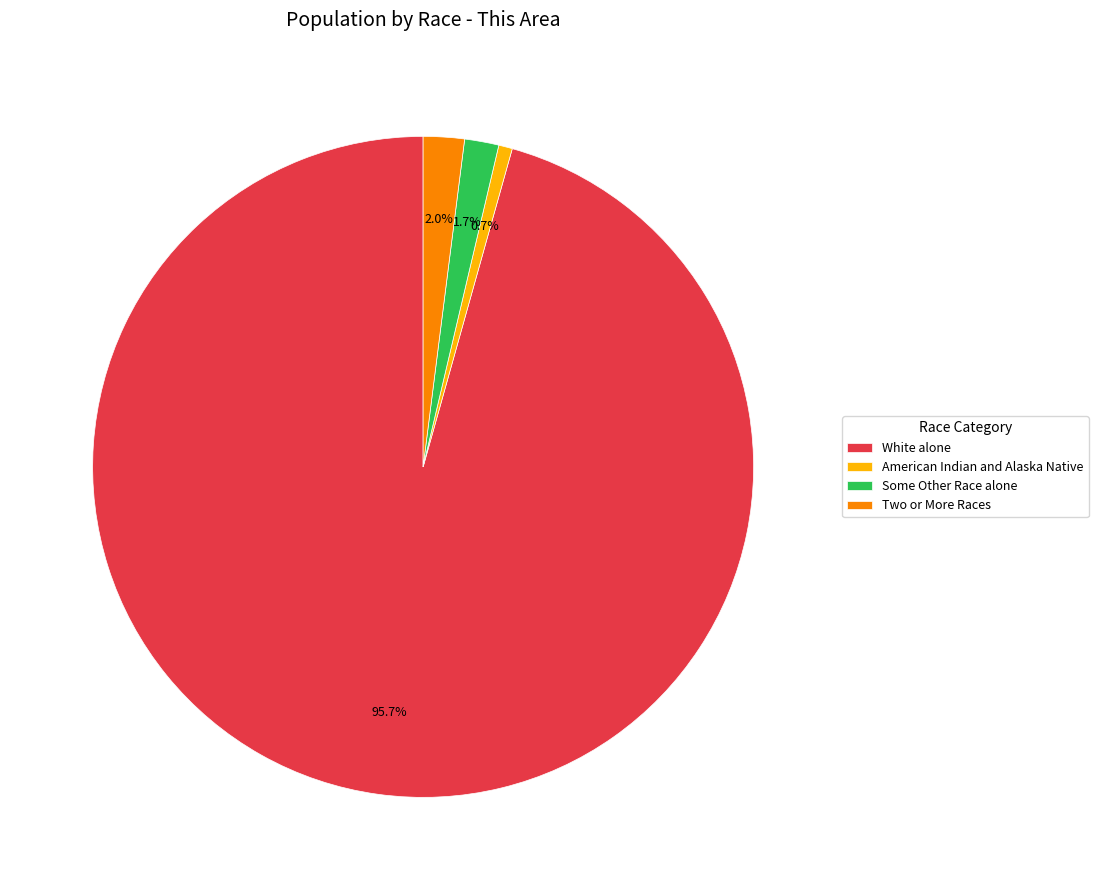

Does any single category account for the majority?

Yes